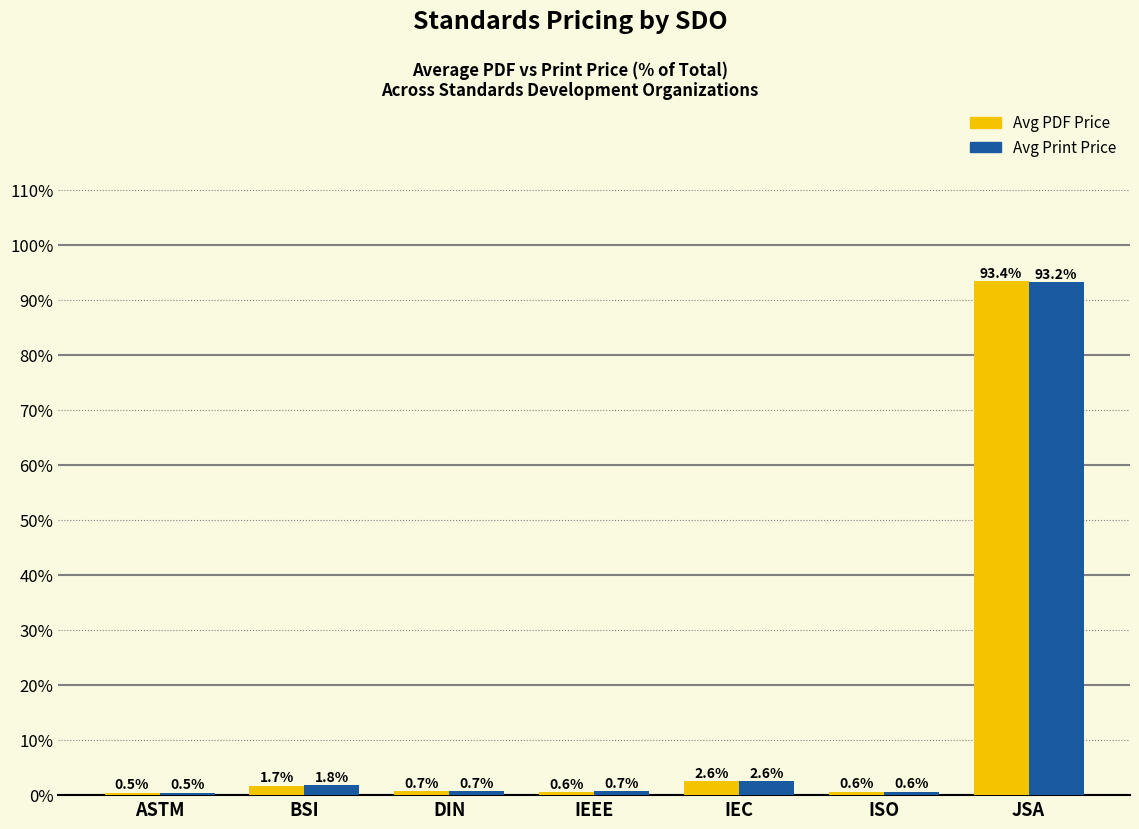

At BSI, list the series in order from smallest to largest.

Avg PDF Price, Avg Print Price